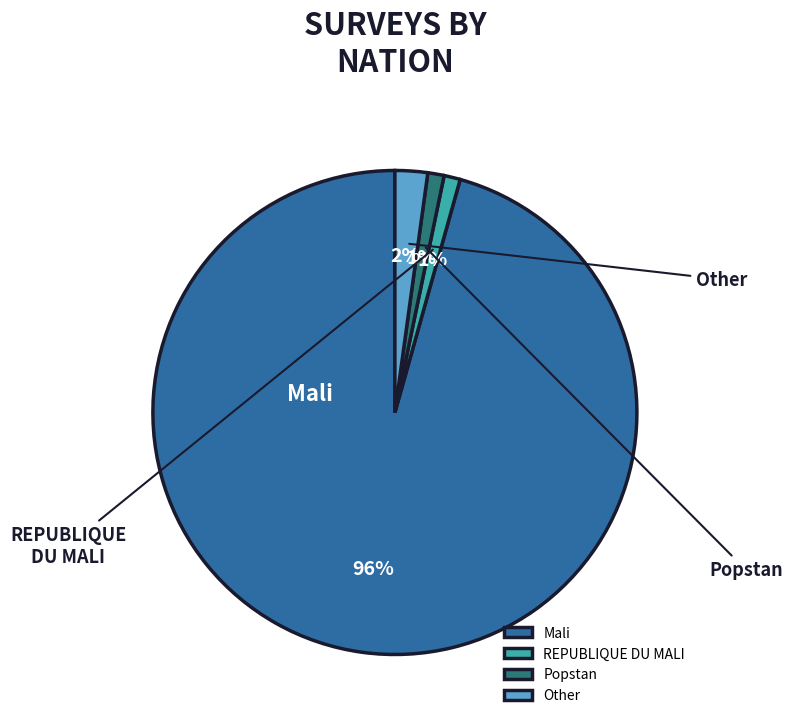

What percentage is the Mali slice, to the nearest percent?

96%